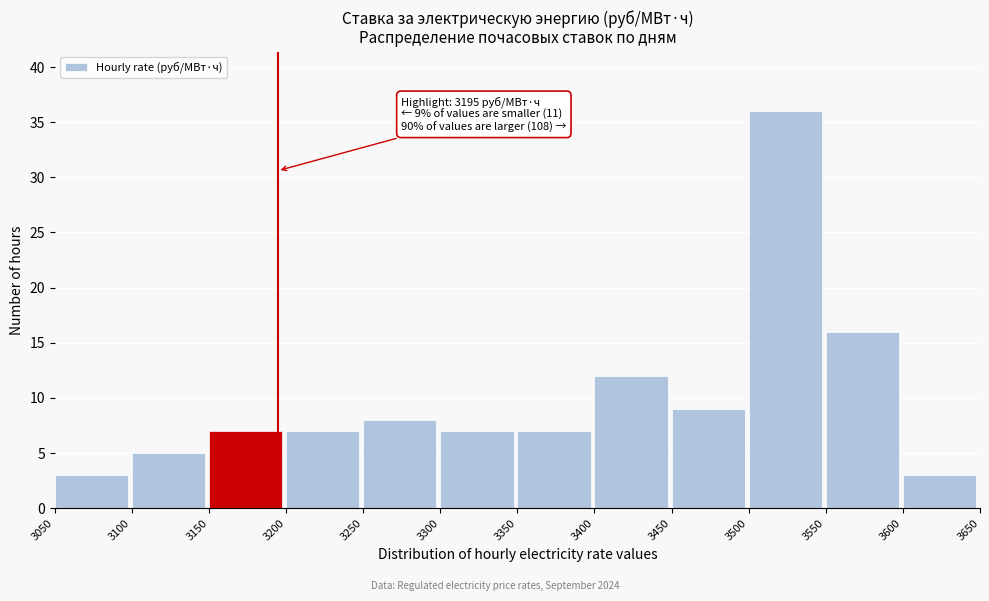

Over which range of the x-axis is the bar tallest?

3500 to 3550